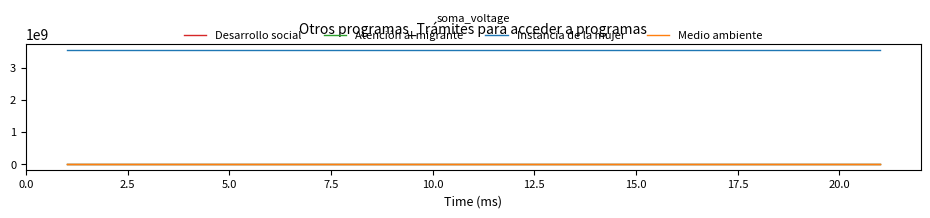

Which series has the largest total across all categories?

Instancia de la mujer